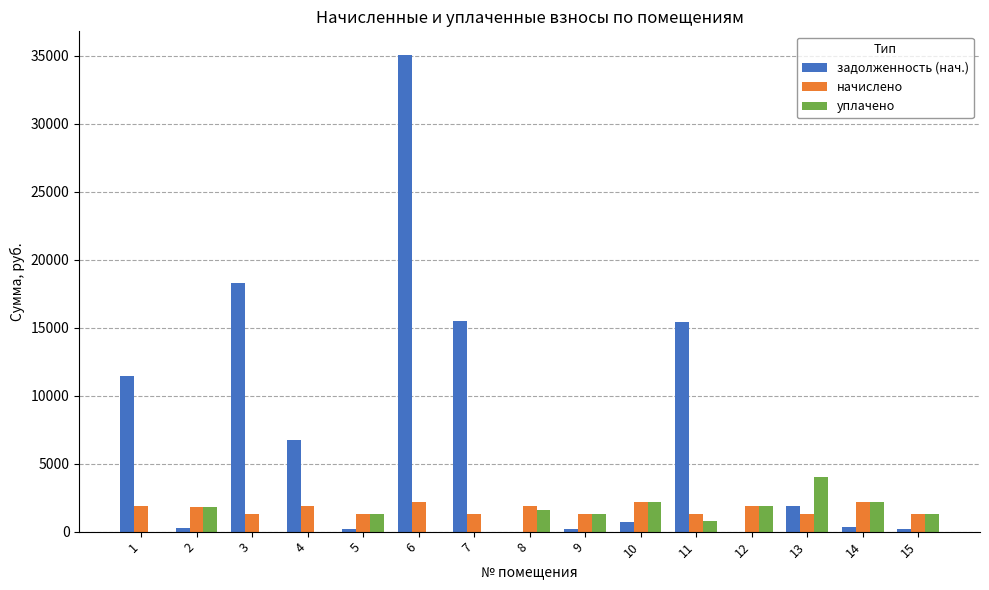

How many values in the начислено series exceed 1780?

8